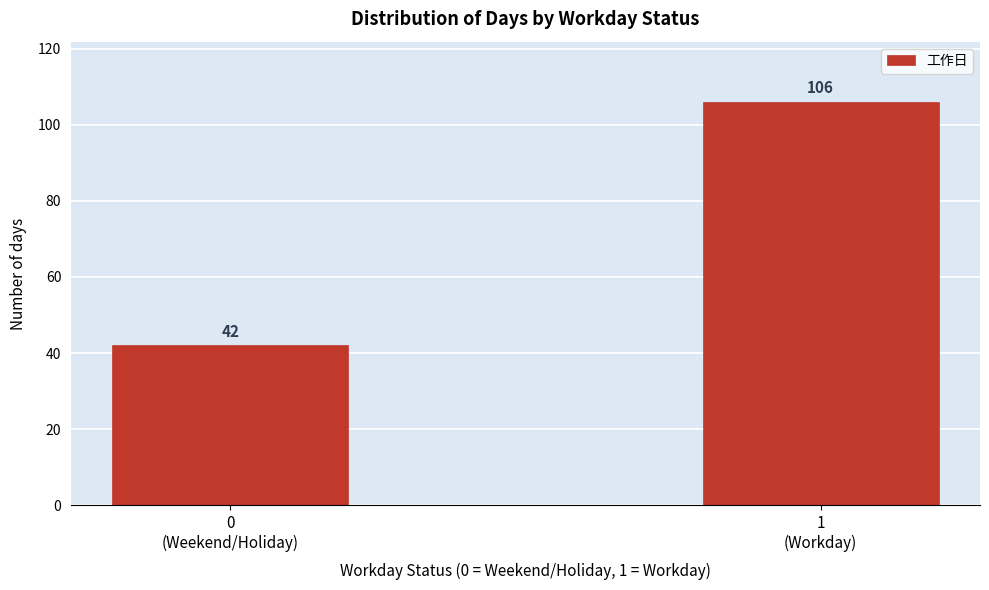

Reading right to left, transcribe all the data shown in this chart.

106	42